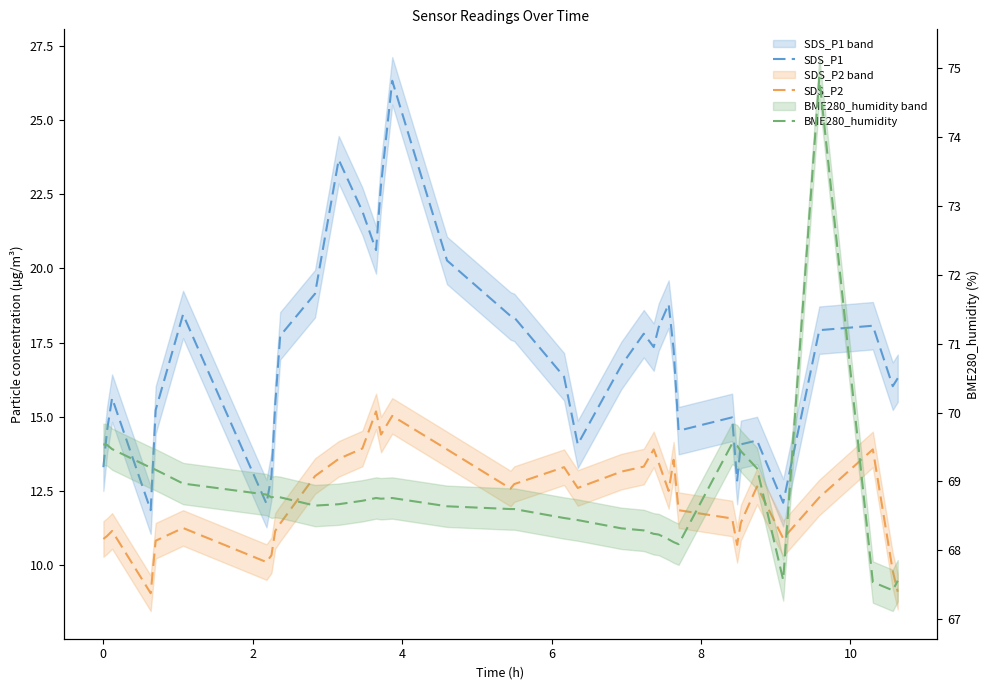

At which category does SDS_P2 reach its first local peak?

2